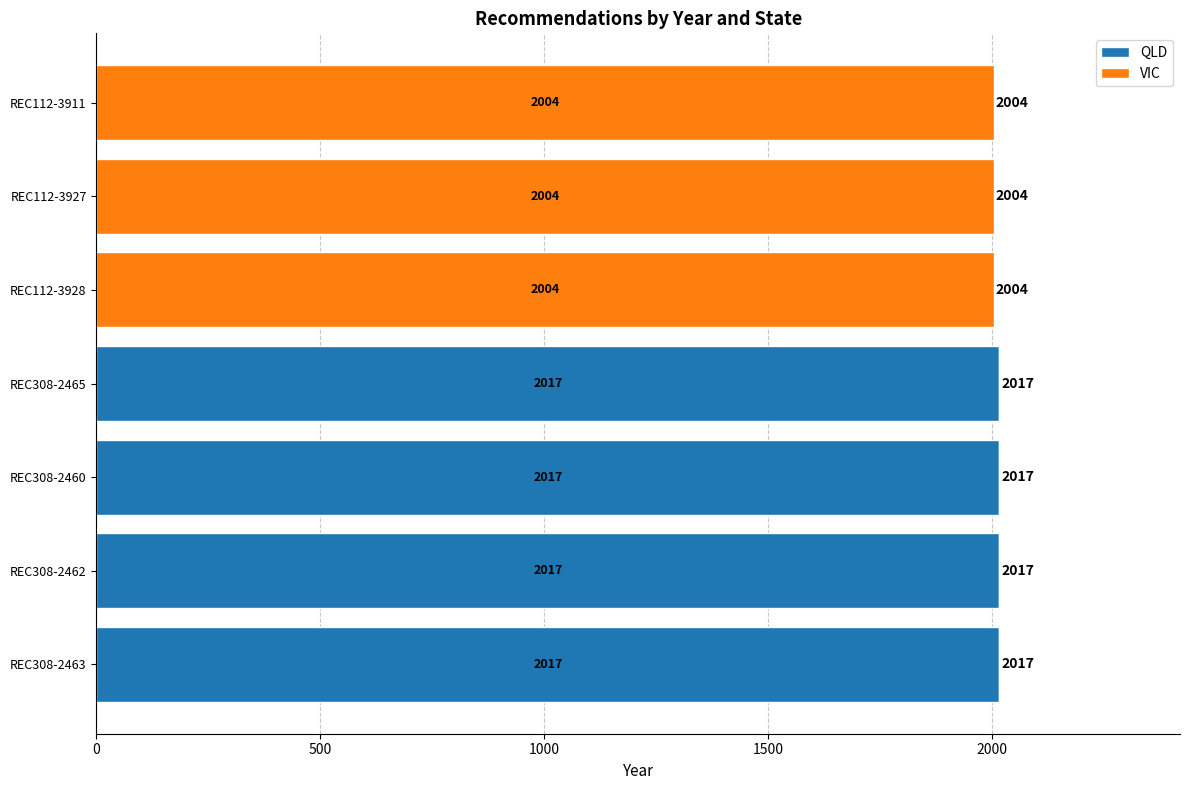

What is the maximum value for QLD?

2017